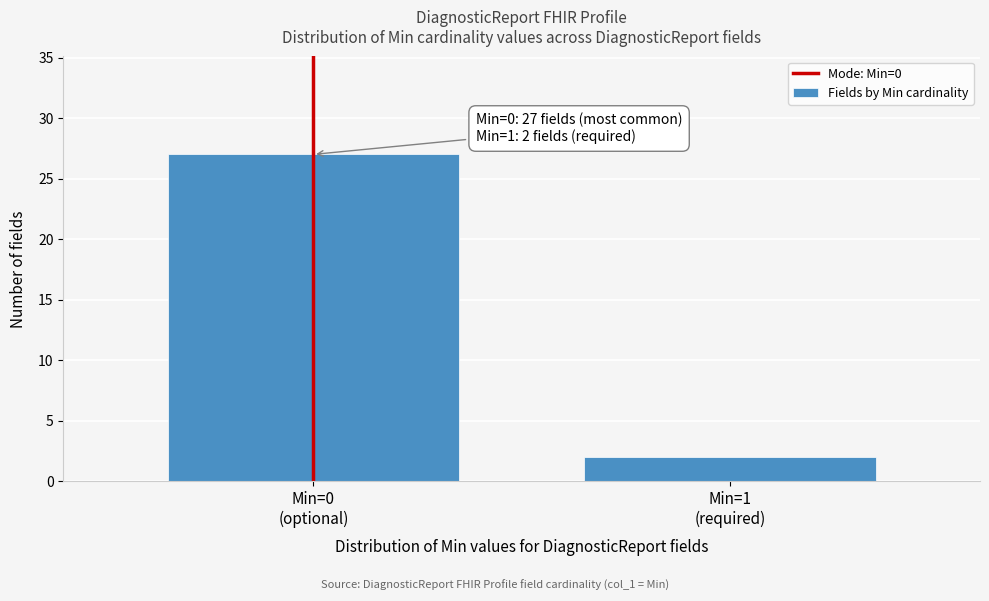

Reading right to left, list all the values displayed in this chart.

2	27